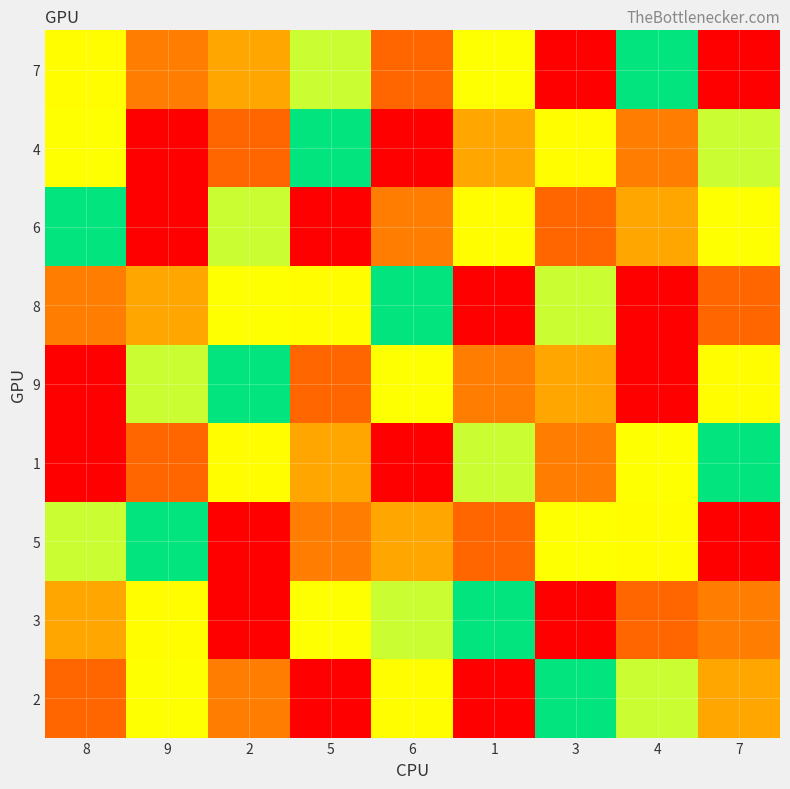

At which category is the sum across all series the highest?

8